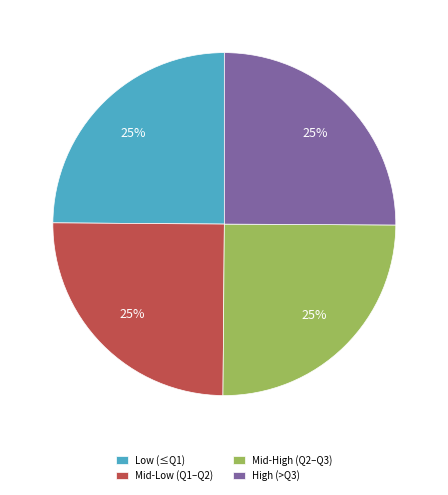

Count the number of slices in the pie.

4